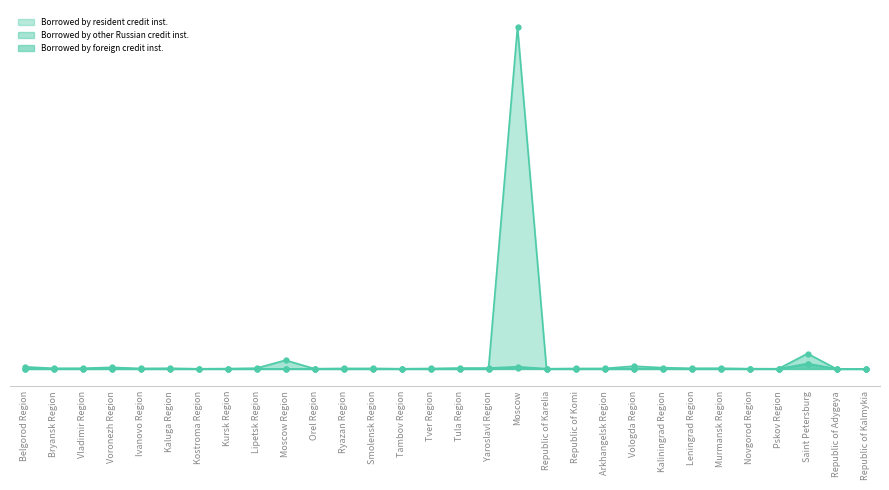

What is the value of the Borrowed by resident credit inst. point at the 5th from the left?

488